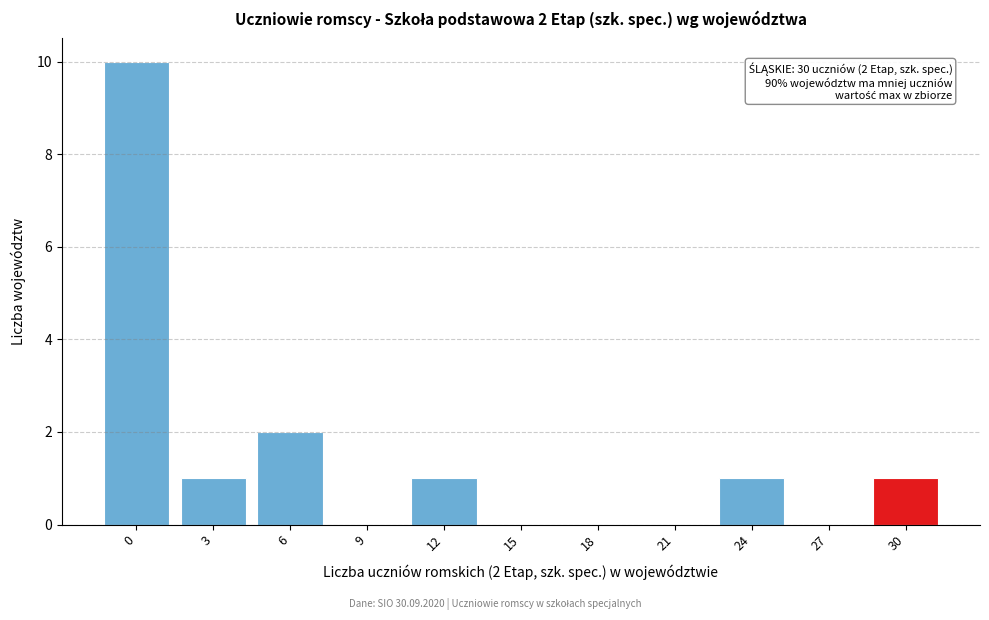

Reading left to right, list all the values displayed in this chart.

0=10	3=1	6=2	9=0	12=1	15=0	18=0	21=0	24=1	27=0	30=1